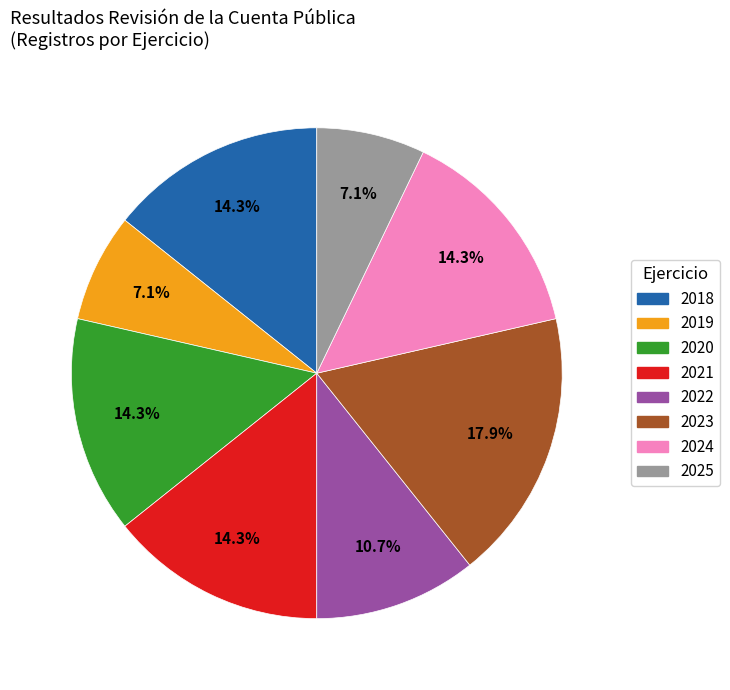

Is there any slice that represents more than half of the pie?

No